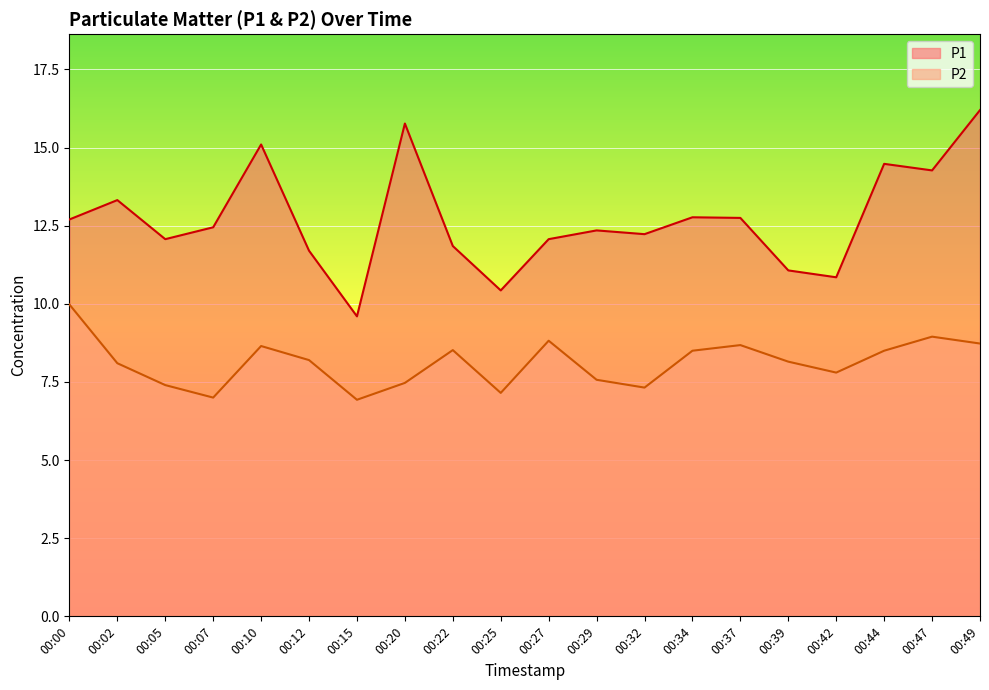

What is the difference between the P1 values at 00:49 and 00:07?

3.8